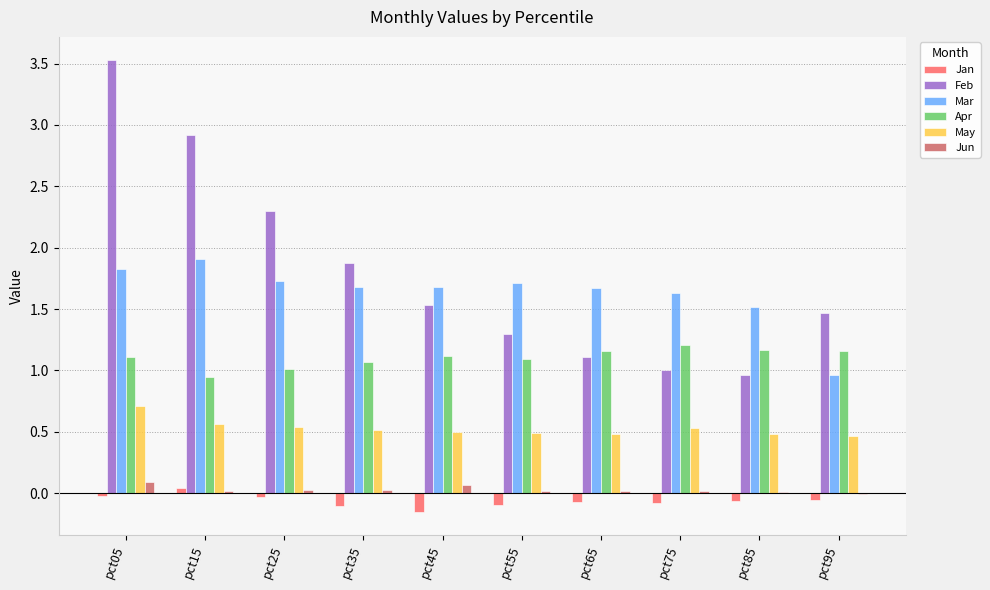

What are all the series names shown in the legend?

Jan, Feb, Mar, Apr, May, Jun